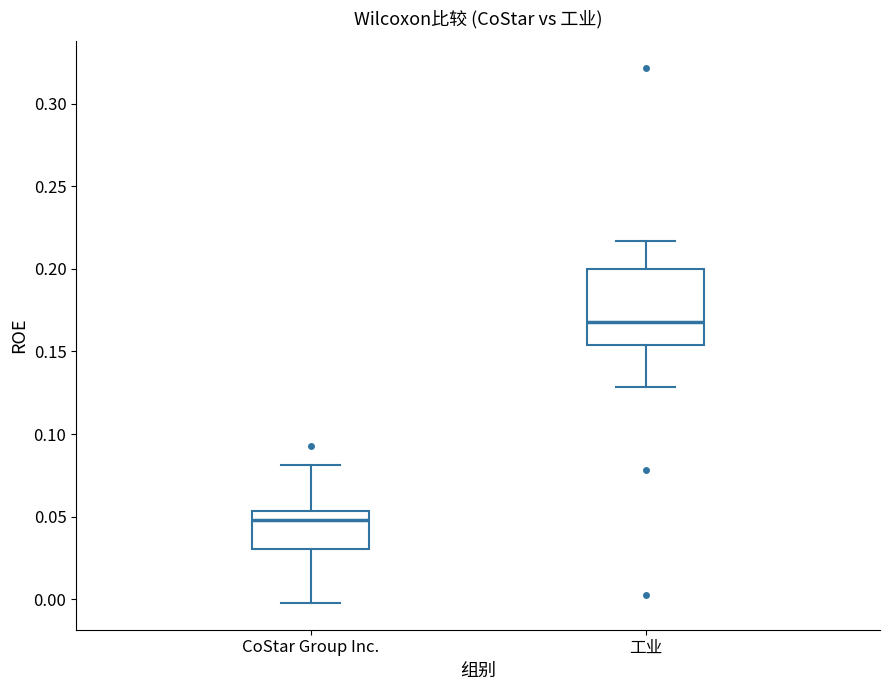

Reading left to right, transcribe this box plot: for each box, give where its median line is, the range the box spans, and where its two whiskers end, as read against the y-axis. The values are not printed on the chart, so give them approximately, as read against the axis.

CoStar Group Inc.: median 0.050, box 0.030 to 0.055, whiskers 0.000 to 0.080
工业: median 0.170, box 0.155 to 0.200, whiskers 0.130 to 0.215